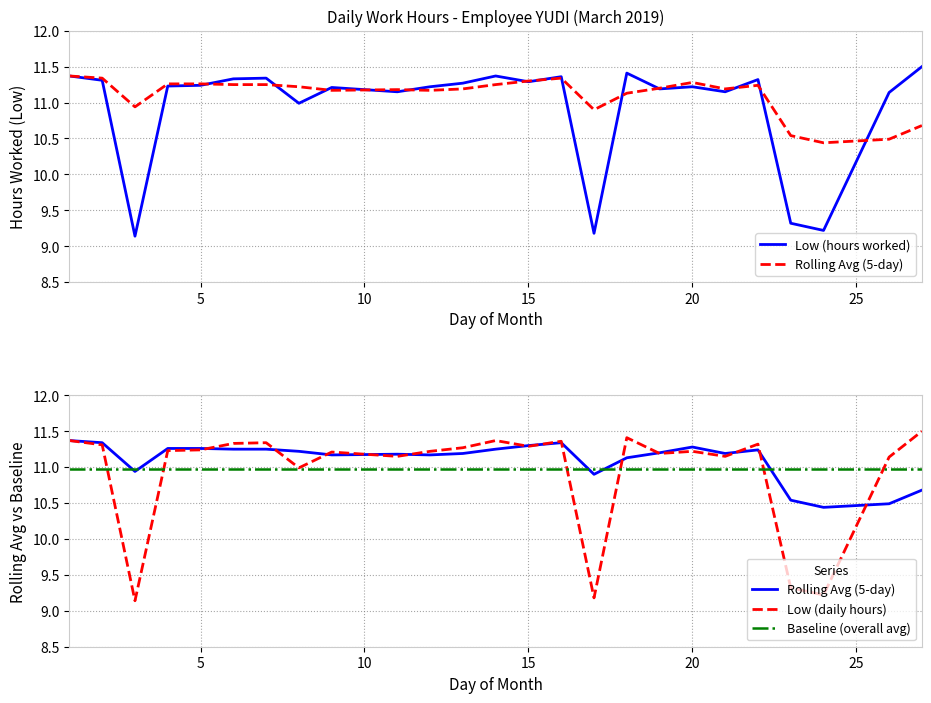

Is the value of Baseline (overall avg) at 25 greater than the value of Low (hours worked) at 16?

No